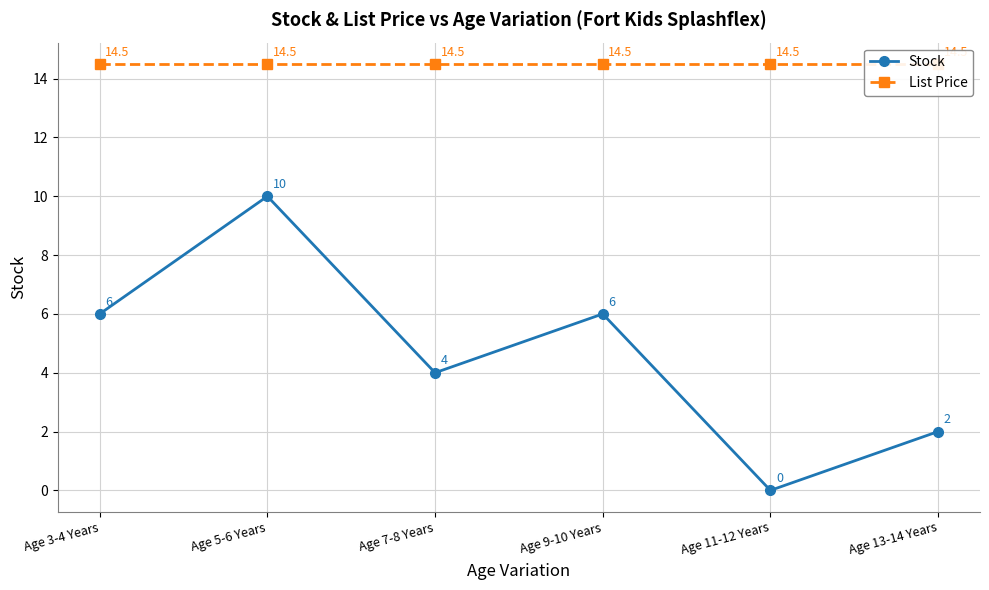

At which label is Stock closest to 5?

Age 3-4 Years